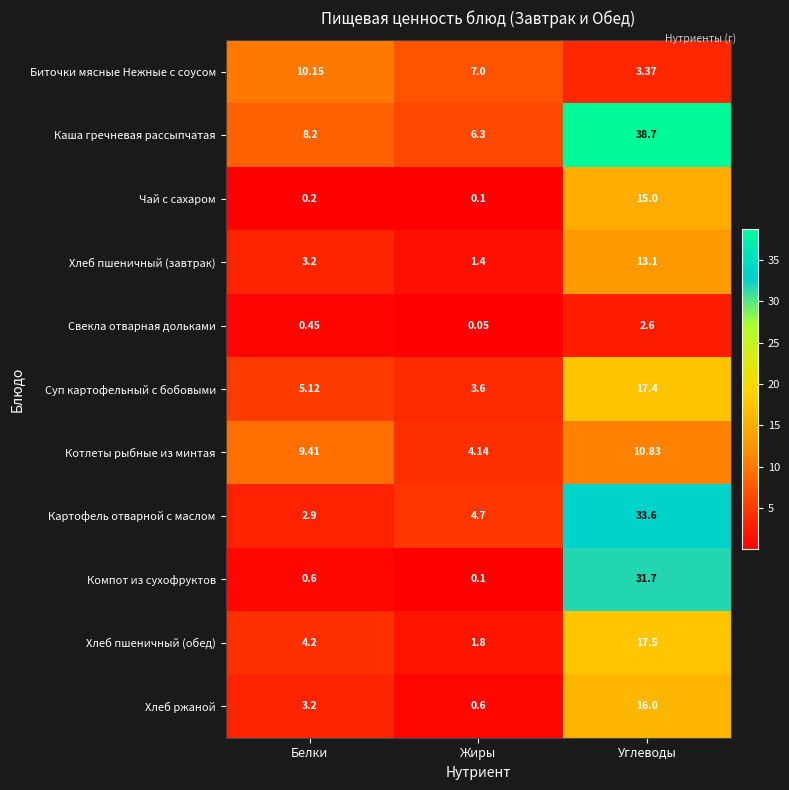

At which category is the sum across all series the highest?

Углеводы